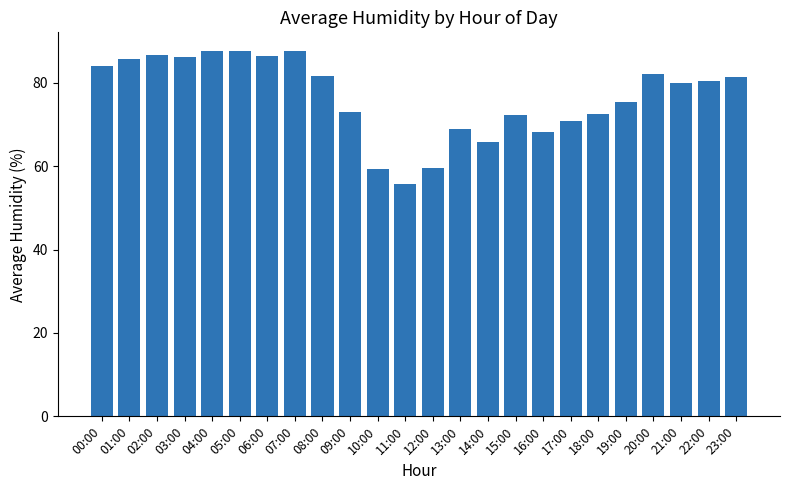

What is the maximum value shown in the chart?

87.7